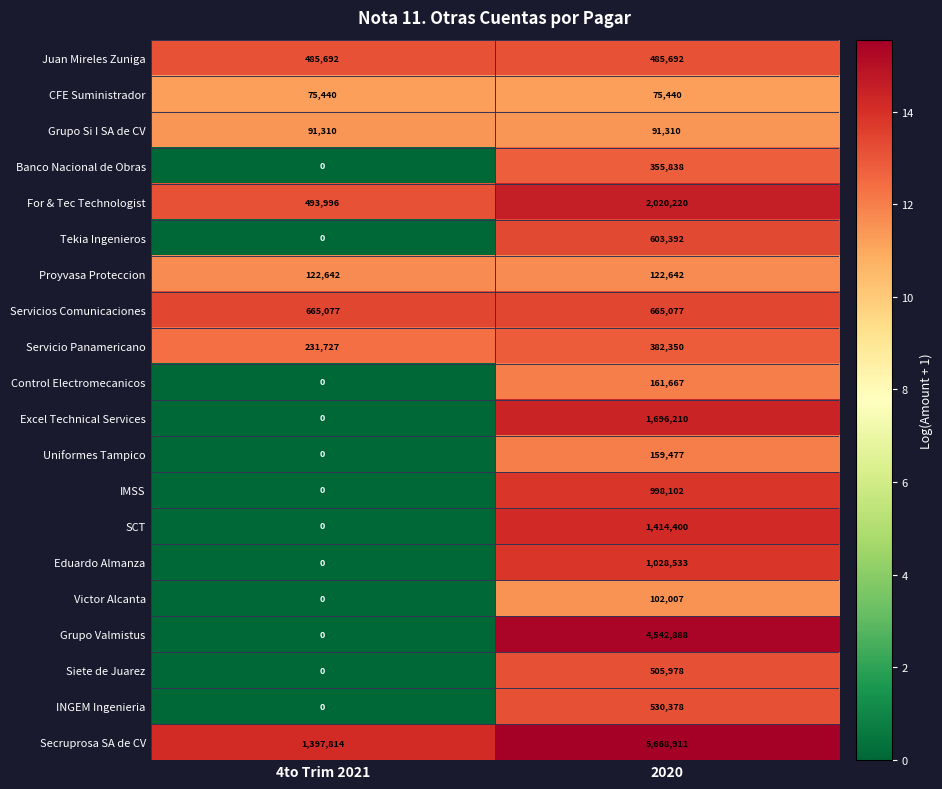

At how many categories does at least one series exceed 2?

2